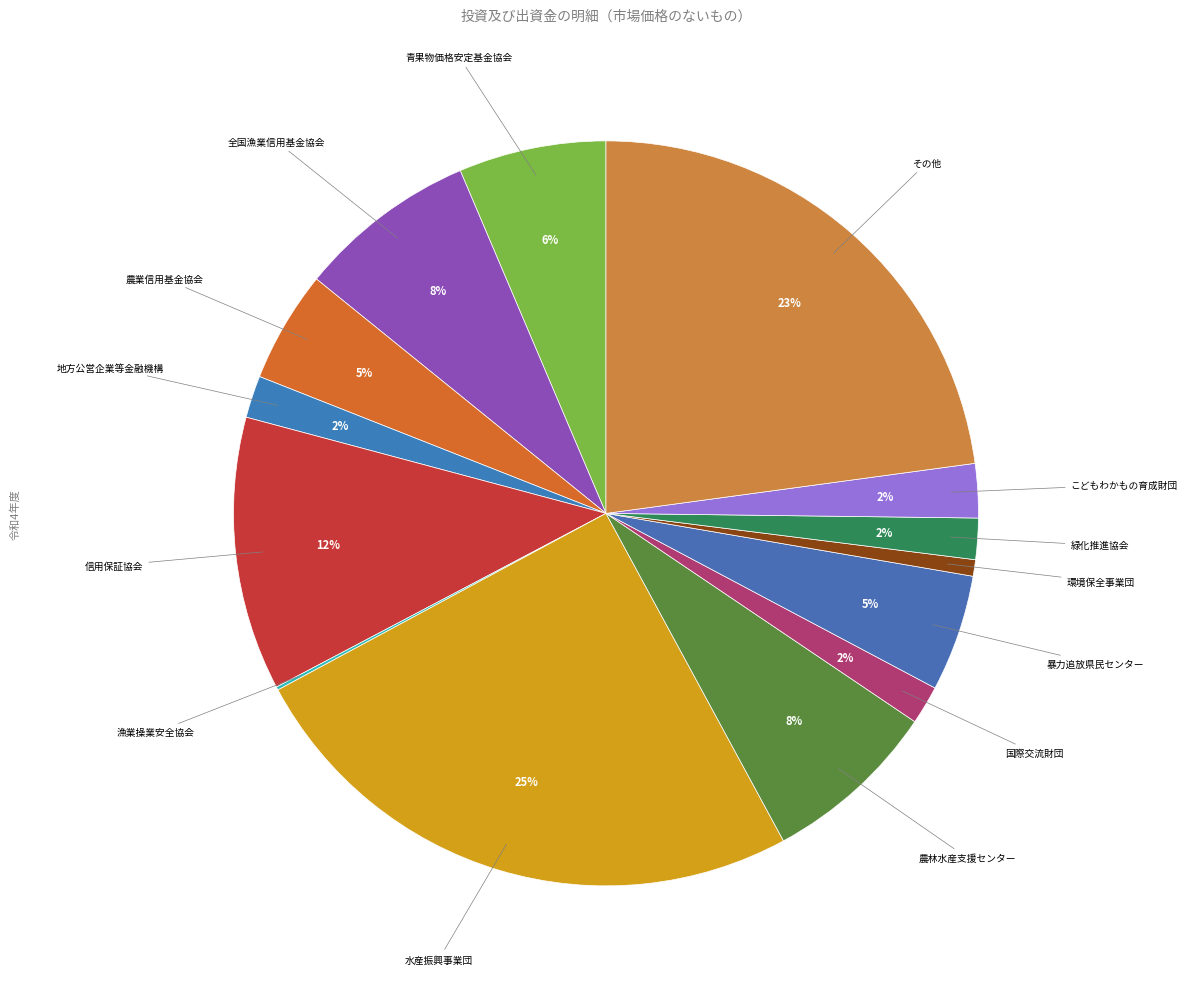

How many slices are in this pie chart?

14